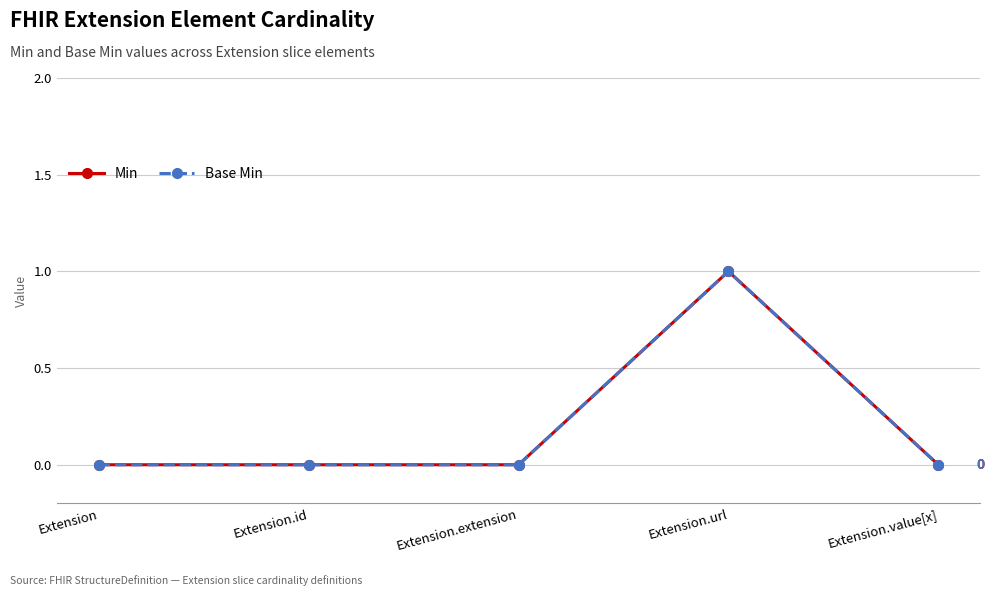

Reading left to right, list all the values displayed in this chart.

Min: Extension=0	Extension.id=0	Extension.extension=0	Extension.url=1	Extension.value[x]=0
Base Min: Extension=0	Extension.id=0	Extension.extension=0	Extension.url=1	Extension.value[x]=0